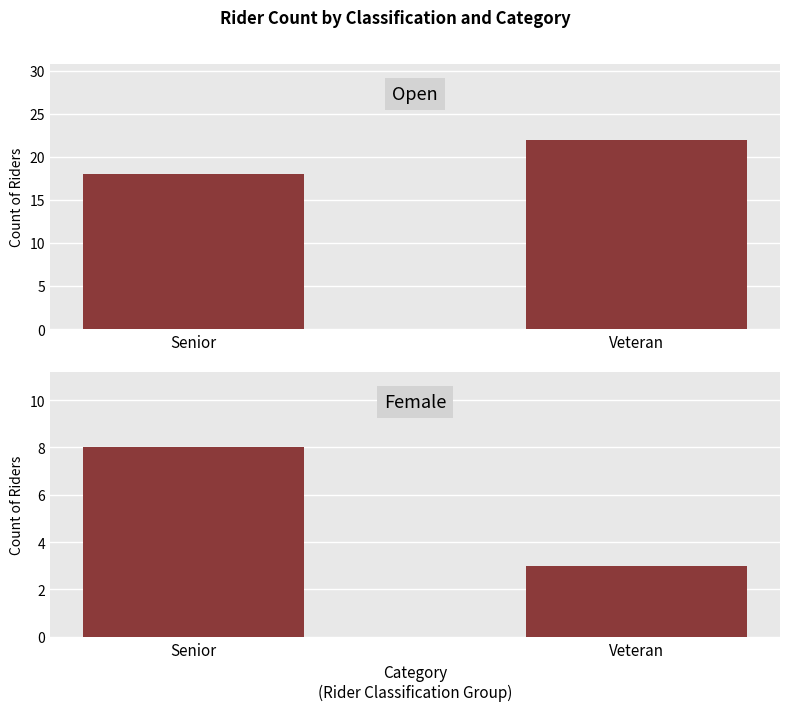

True or false: Open has a value of 22 at Veteran.

True